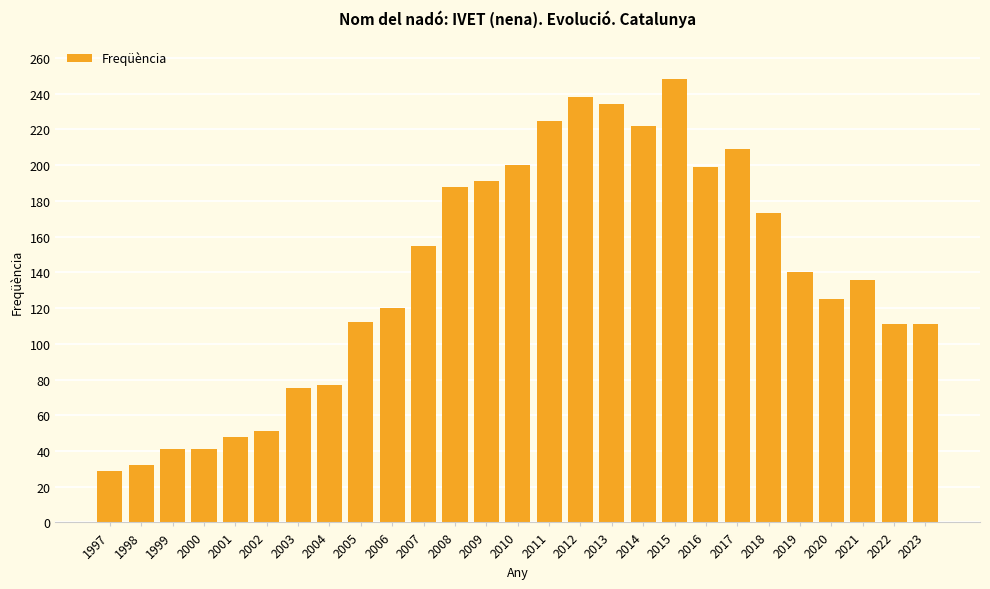

What is the greatest value displayed?

248